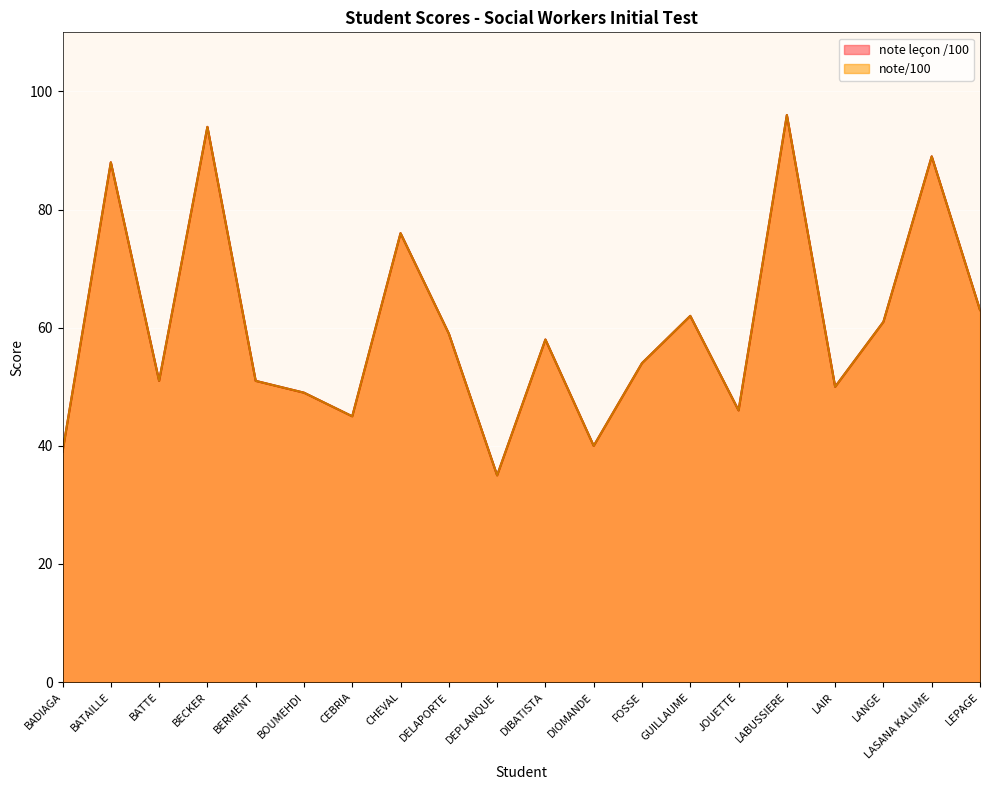

Reading right to left, list all the values displayed in this chart.

note leçon /100: 63	89	61	50	96	46	62	54	40	58	35	59	76	45	49	51	94	51	88	39
note/100: 63	89	61	50	96	46	62	54	40	58	35	59	76	45	49	51	94	51	88	39